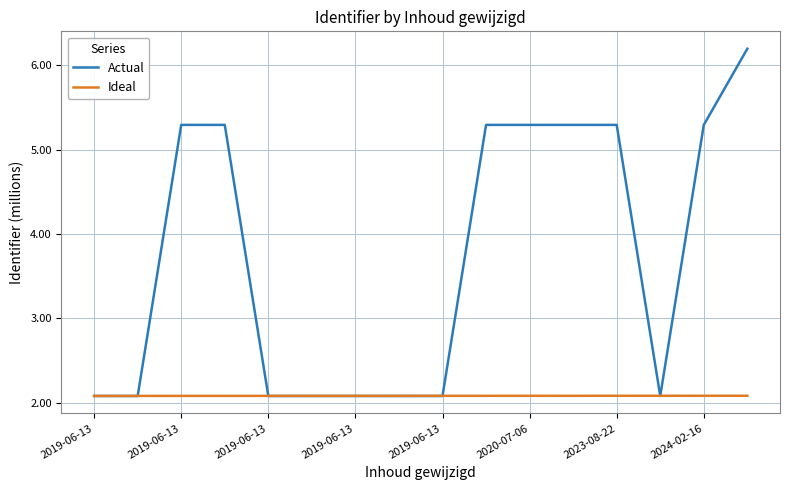

Reading right to left, what are all the values shown in this chart?

Actual: 6.2	5.3	2.1	5.3	5.3	5.3	5.3	2.1	2.1	2.1	2.1	2.1	5.3	5.3	2.1	2.1
Ideal: 2.1	2.1	2.1	2.1	2.1	2.1	2.1	2.1	2.1	2.1	2.1	2.1	2.1	2.1	2.1	2.1